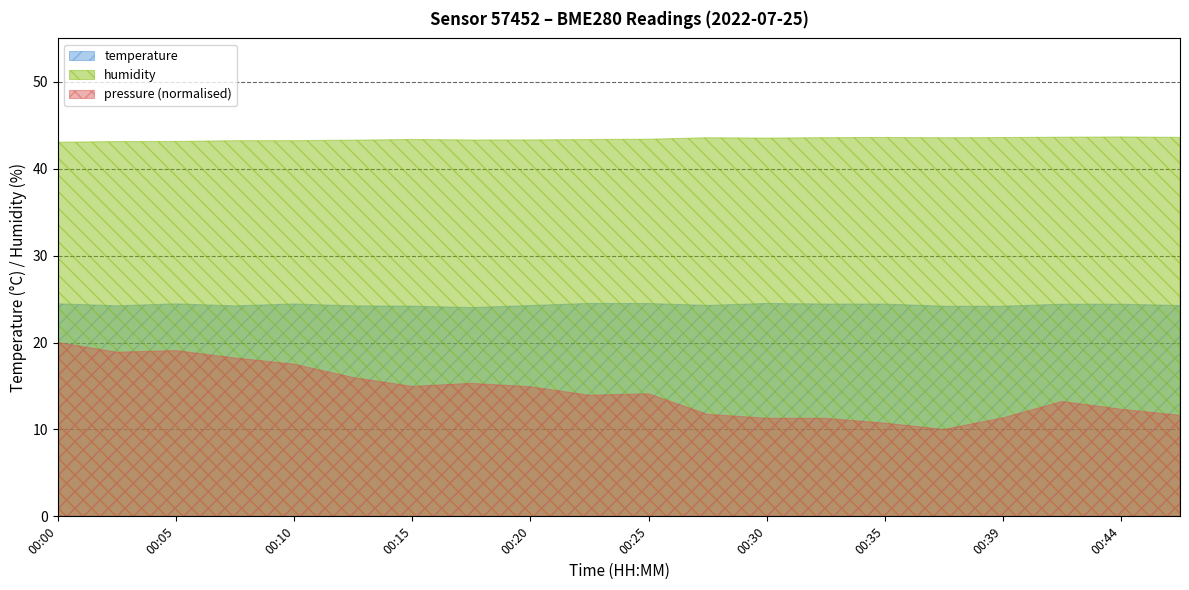

Which category has the lowest value in the humidity series?

00:00